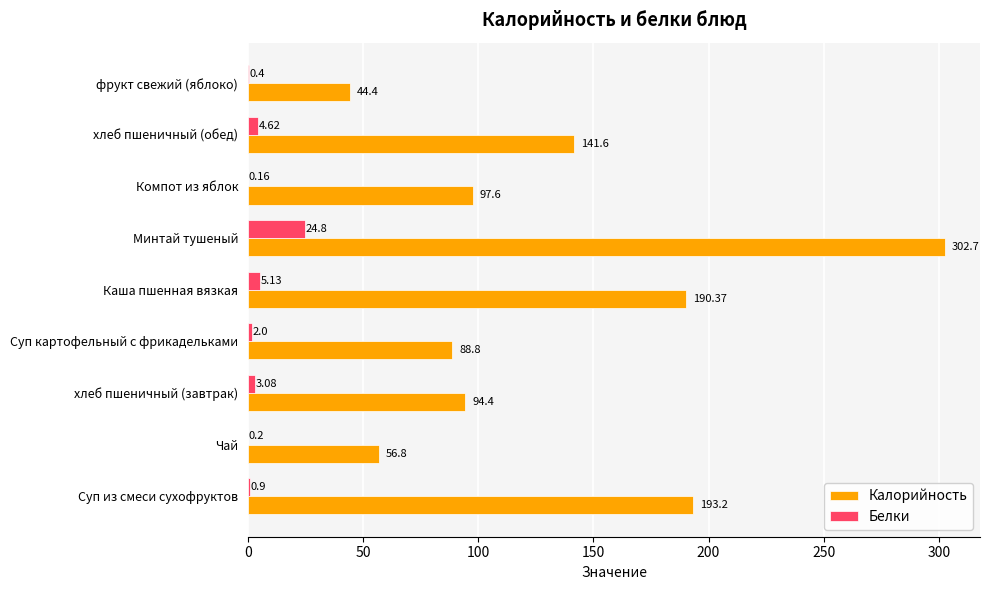

What is the sum of the Белки values at хлеб пшеничный (обед) and Чай?

4.8